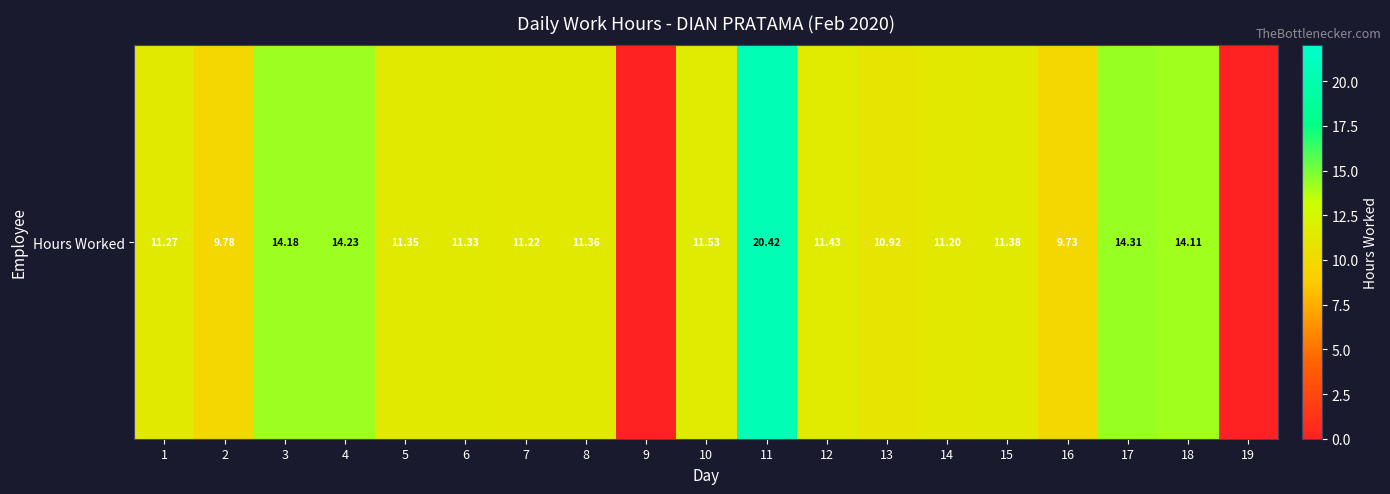

What is the difference between the maximum and minimum values?

20.4